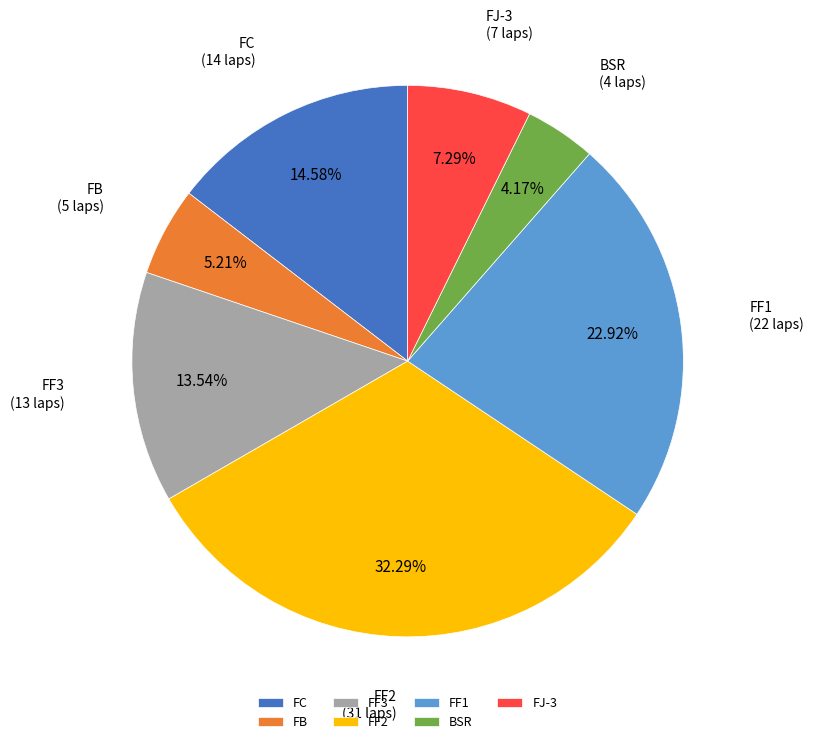

Does FF2 account for over 50% of the chart?

No